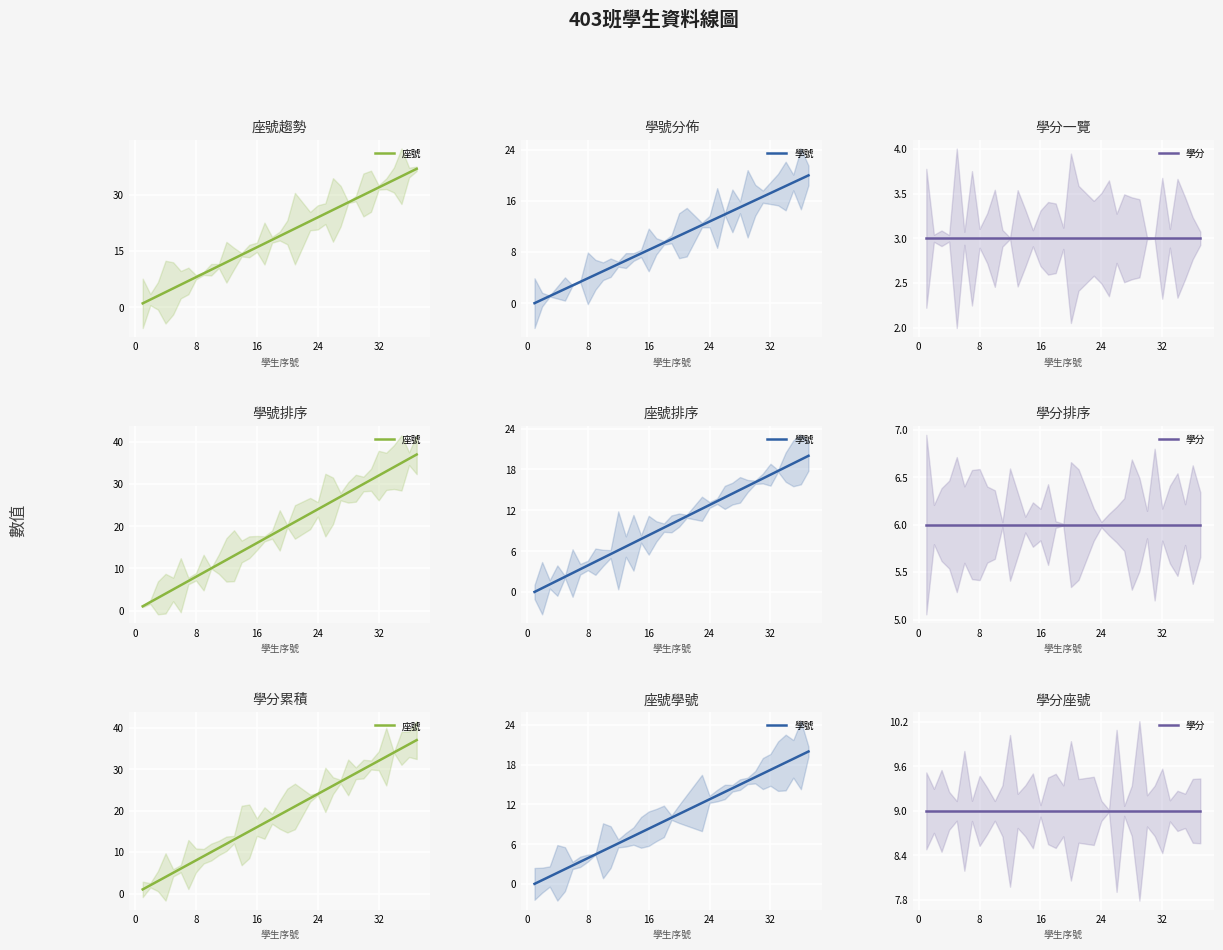

Reading right to left, transcribe all the data shown in this chart.

座號: 37.0	36.0	35.0	34.0	33.0	32.0	31.0	30.0	29.0	28.0	27.0	26.0	25.0	24.0	23.0	21.0	20.0	19.0	18.0	17.0	16.0	15.0	14.0	13.0	12.0	11.0	10.0	9.0	8.0	7.0	6.0	5.0	4.0	3.0	2.0	1.0
學號: 20.0	19.4	18.9	18.3	17.8	17.2	16.7	16.1	15.6	15.0	14.4	13.9	13.3	12.8	12.2	11.1	10.6	10.0	9.4	8.9	8.3	7.8	7.2	6.7	6.1	5.6	5.0	4.4	3.9	3.3	2.8	2.2	1.7	1.1	0.6	0.0
學分: 9.0	9.0	9.0	9.0	9.0	9.0	9.0	9.0	9.0	9.0	9.0	9.0	9.0	9.0	9.0	9.0	9.0	9.0	9.0	9.0	9.0	9.0	9.0	9.0	9.0	9.0	9.0	9.0	9.0	9.0	9.0	9.0	9.0	9.0	9.0	9.0